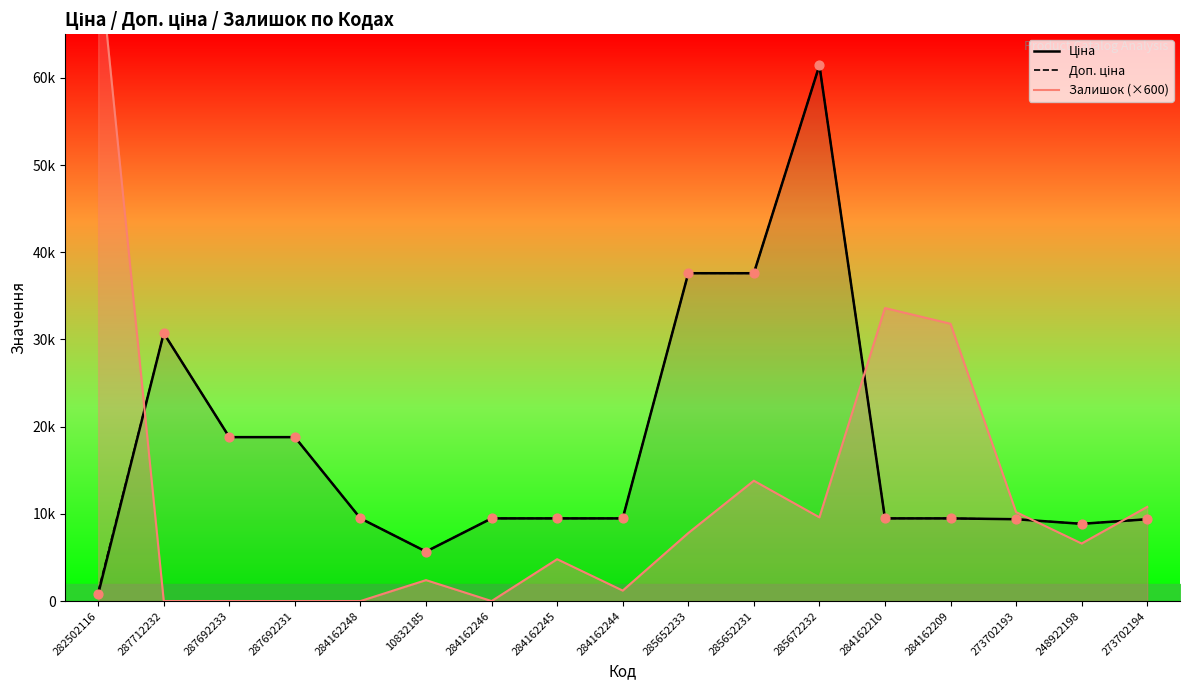

What is the total value across all series at 285672232?

132468.5